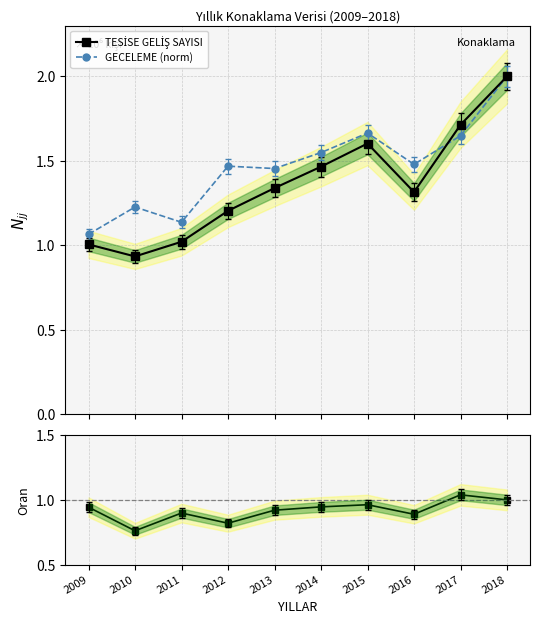

Is this an area chart (filled region under the line)?

No